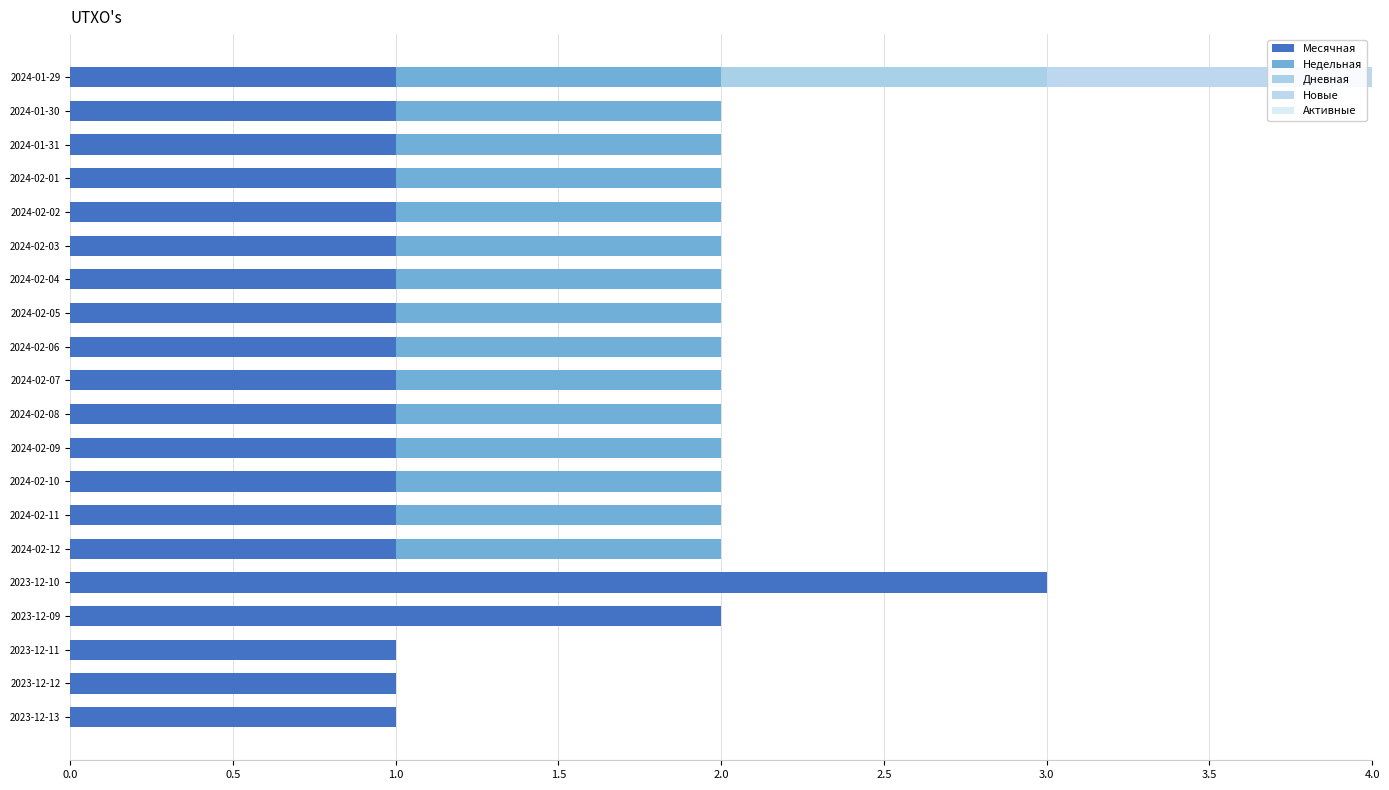

Count the Месячная values in the range 1 to 2.

19